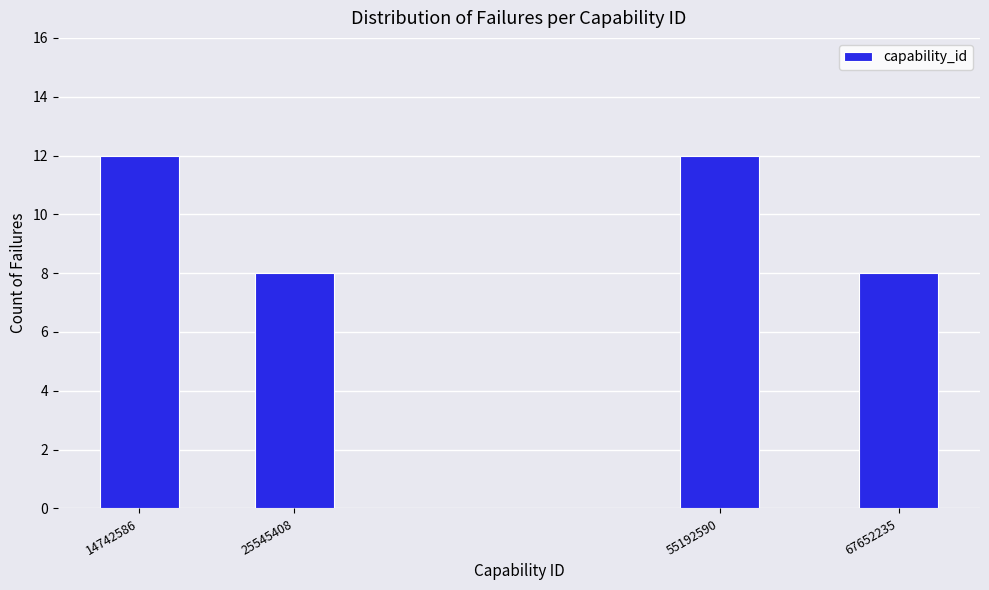

Reading left to right, extract all data points from this chart.

12	8	12	8